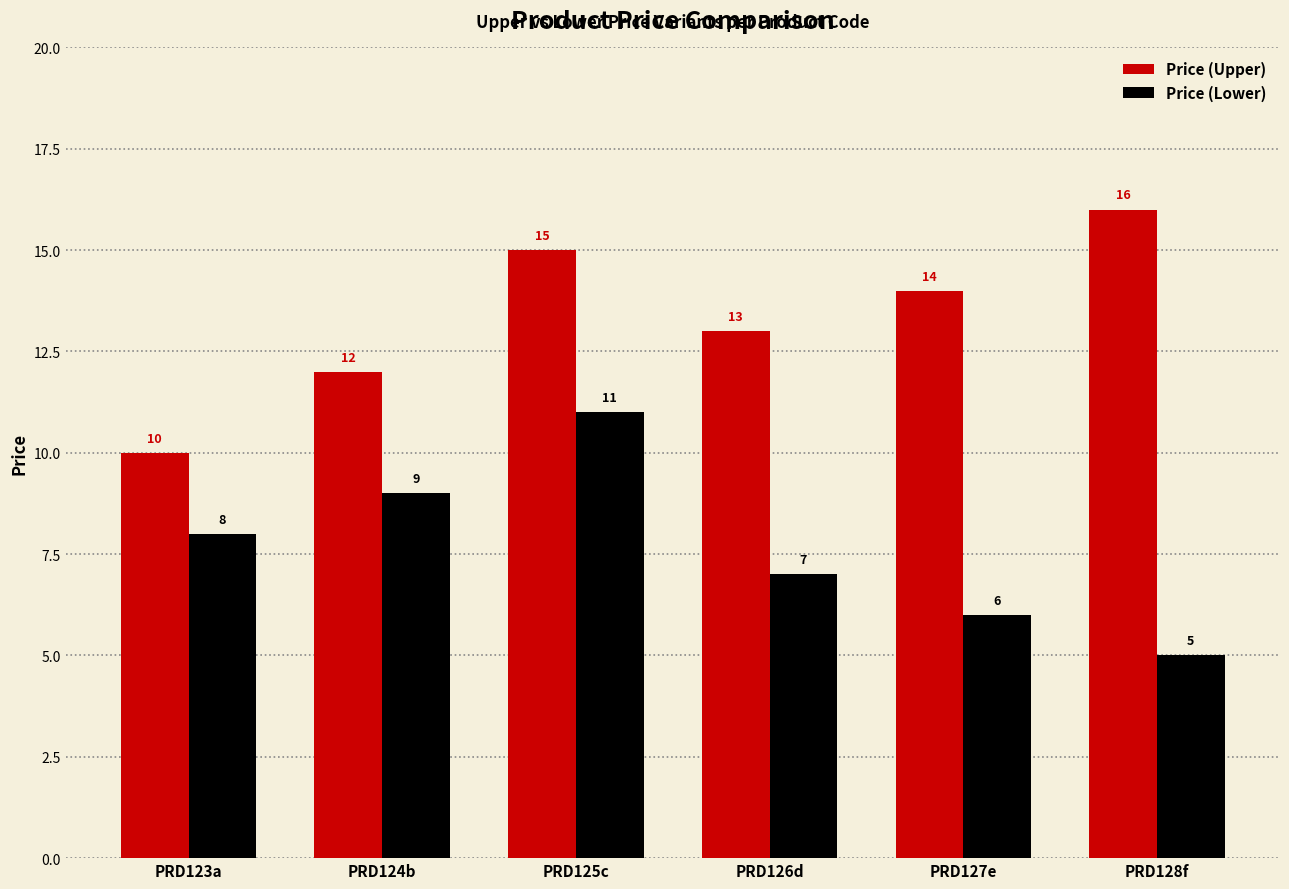

What is the approximate value of Price (Lower) at PRD124b?

9